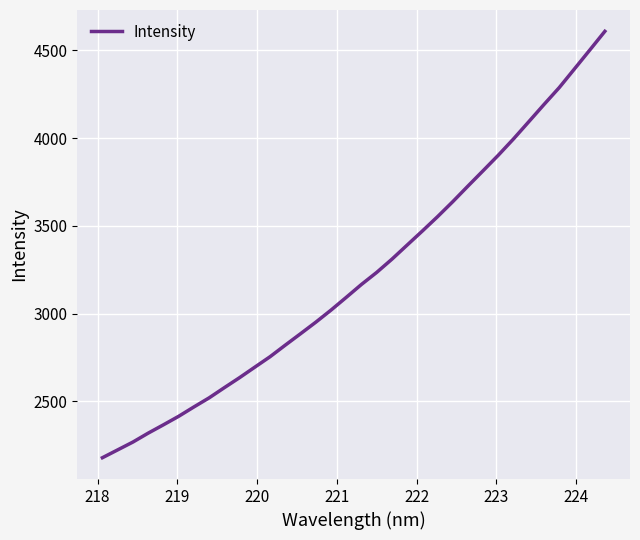

What is the difference between the maximum and minimum values?

2428.1